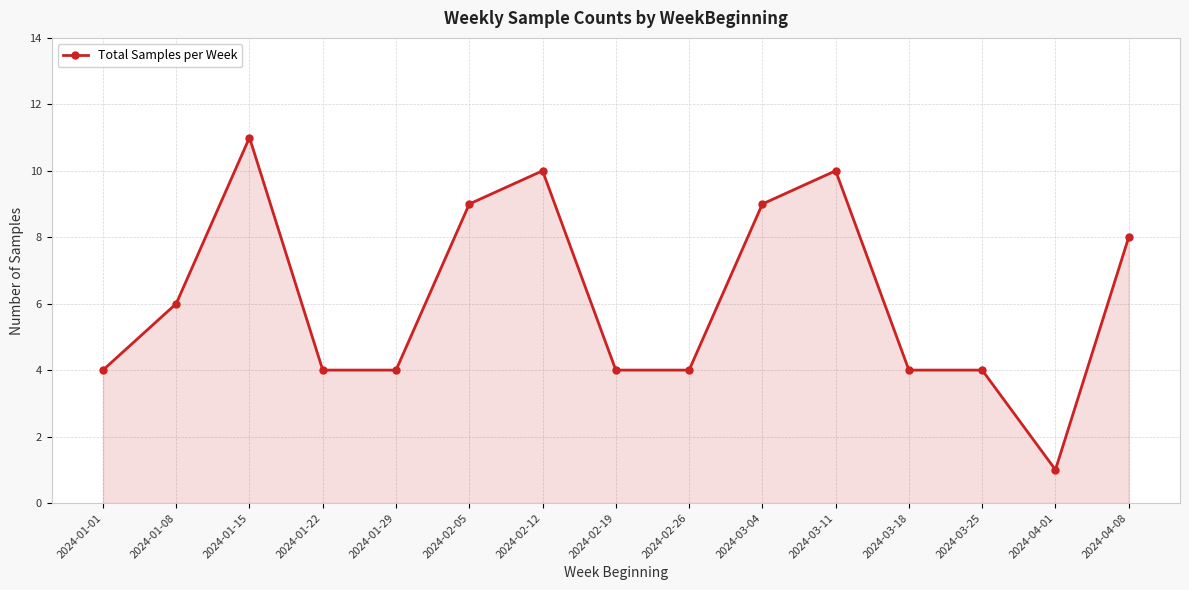

What position from the left is 2024-04-01?

14